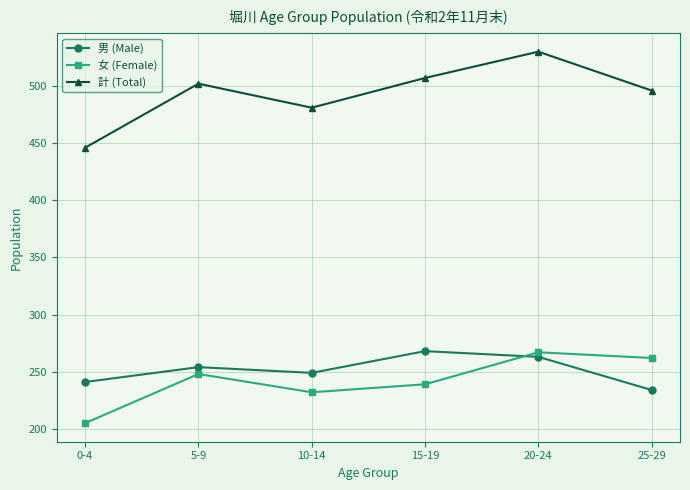

What are all the series names shown in the legend?

男 (Male), 女 (Female), 計 (Total)